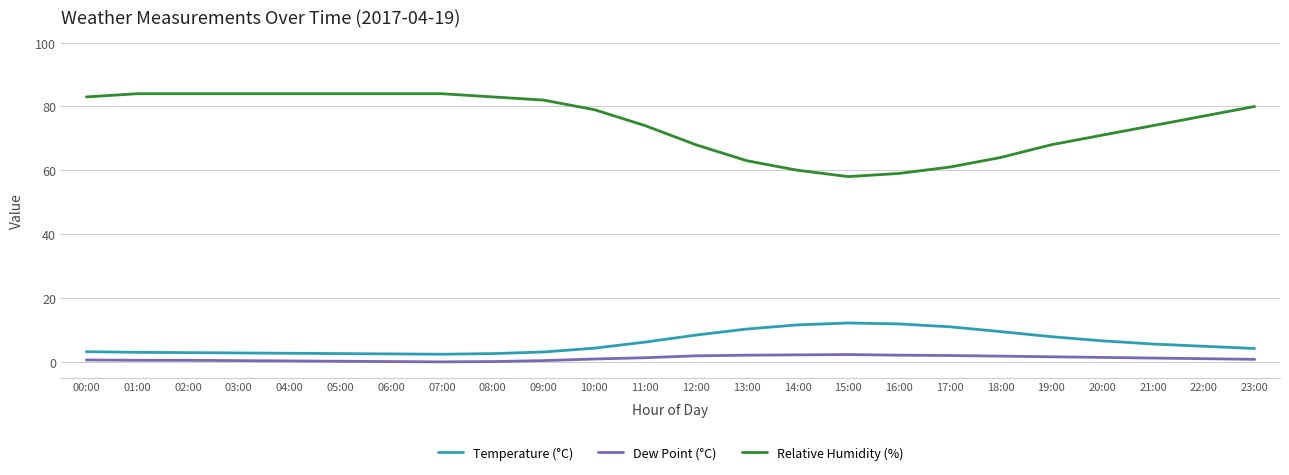

Which series has the largest range (max minus min)?

Relative Humidity (%)